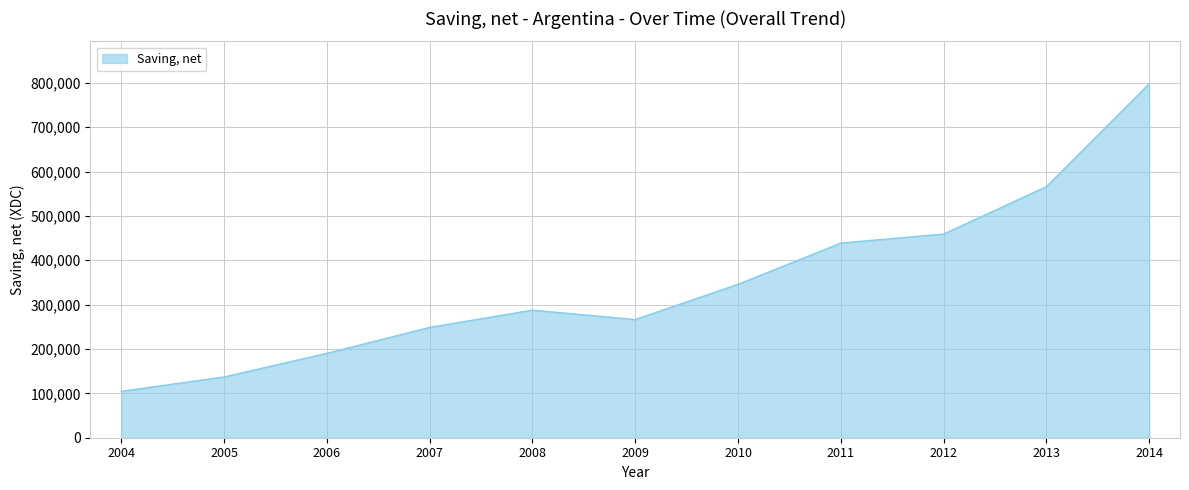

What is the ratio of the value at 2007 to the value at 2012?

0.5